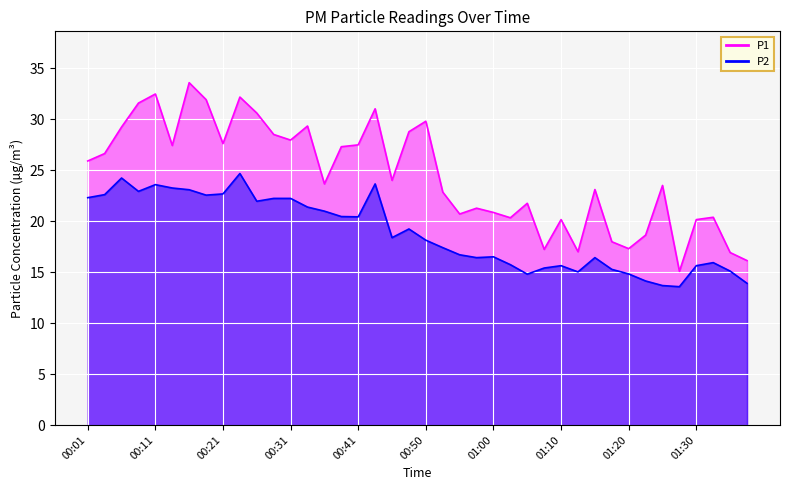

Where is the first local minimum for P1?

00:13